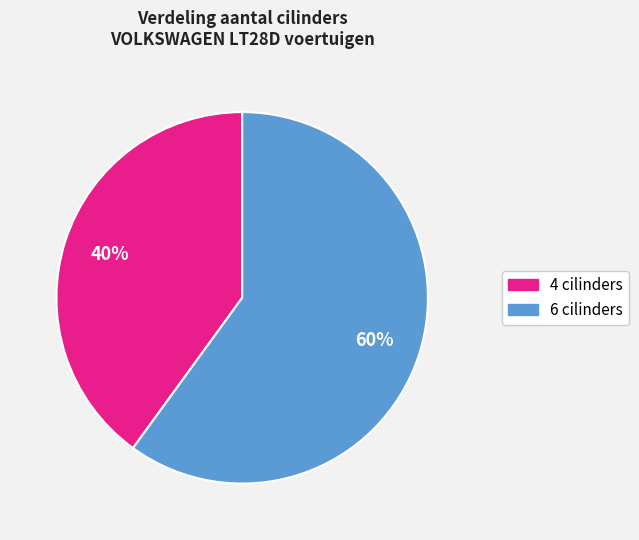

To the nearest percent, what percentage of the pie is 6 cilinders?

60%